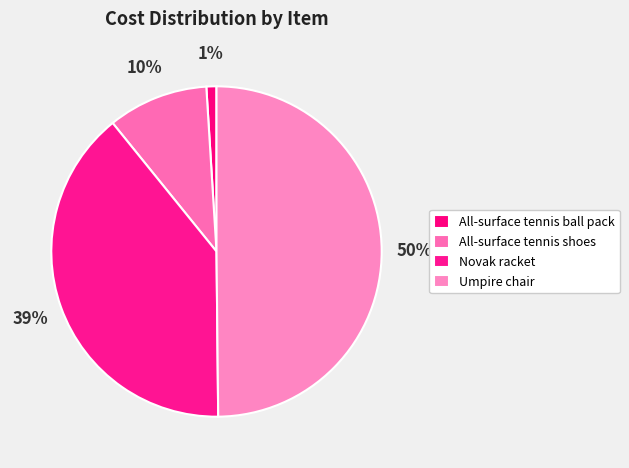

To the nearest percent, what portion does All-surface tennis shoes represent?

10%